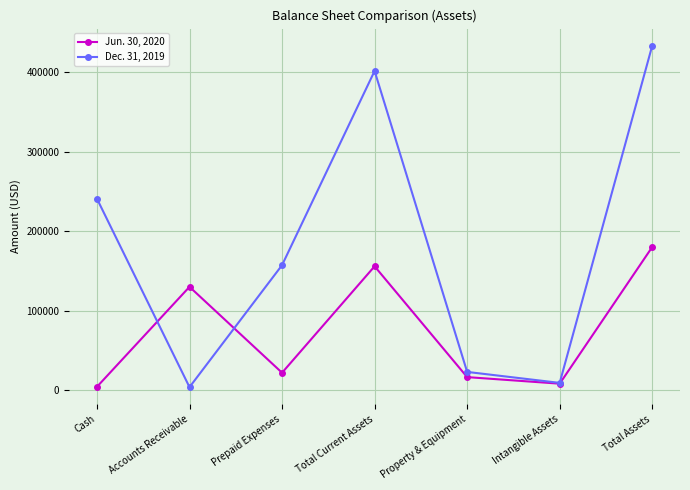

How many lines are shown in the chart?

2